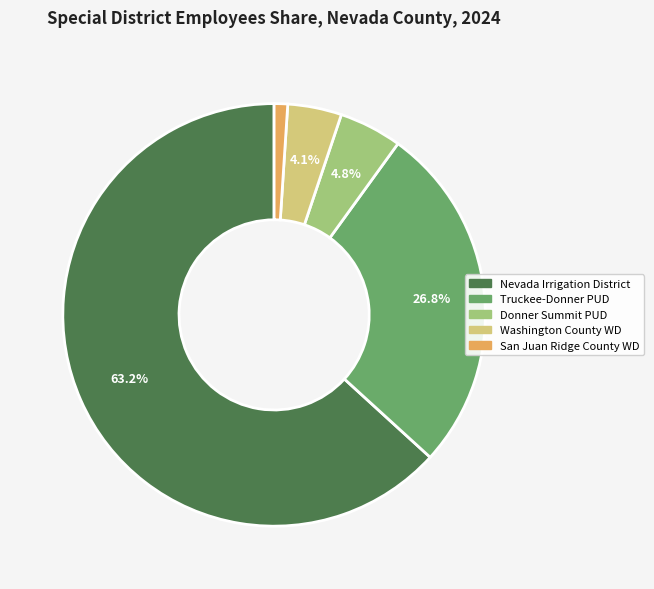

Does any single category account for the majority?

Yes